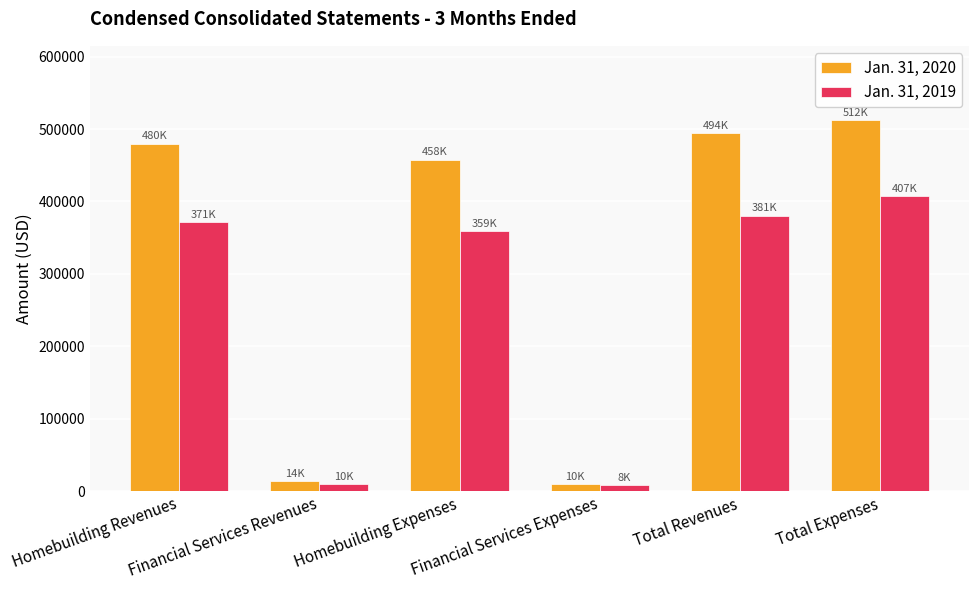

What is the sum of all Jan. 31, 2020 values?

1968147